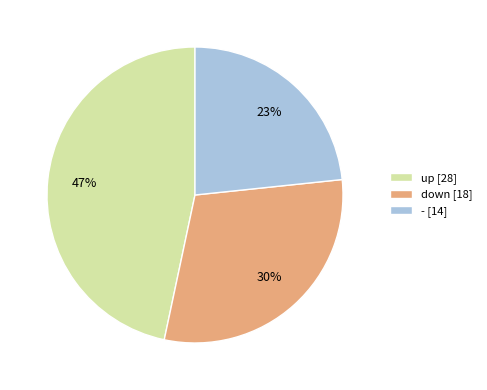

Is down the majority of the pie?

No